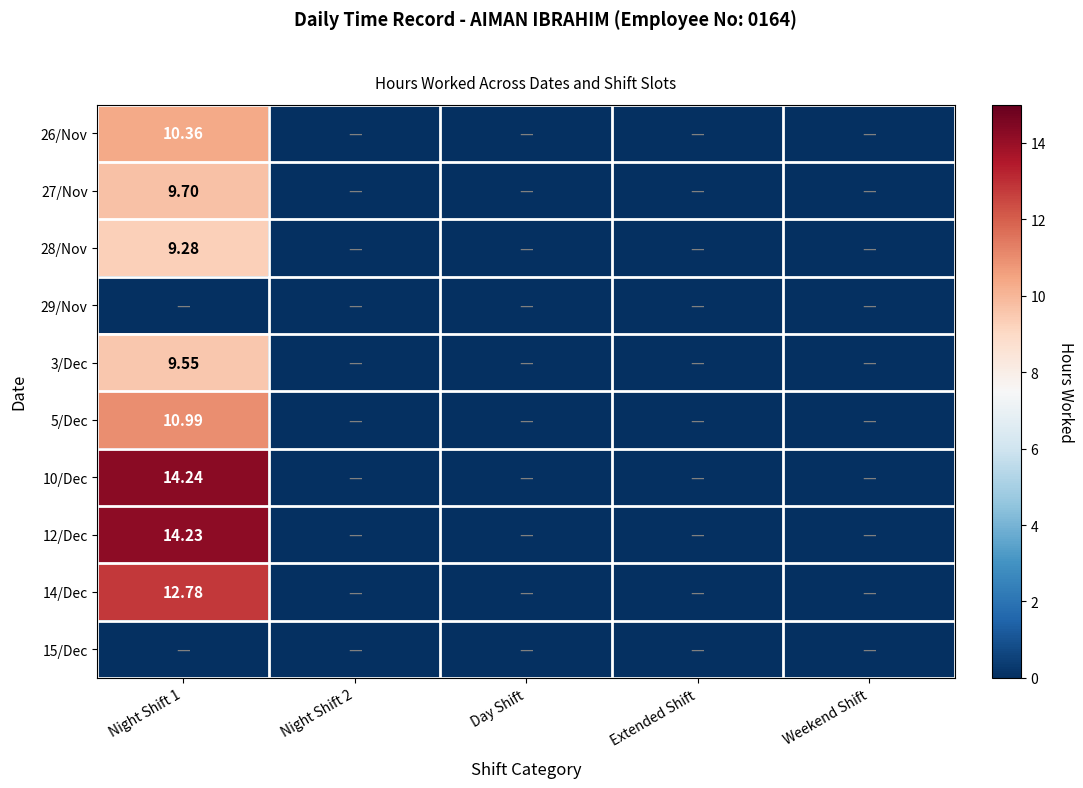

List the labels in order of 15/Dec value, smallest first.

Night Shift 1, Night Shift 2, Day Shift, Extended Shift, Weekend Shift